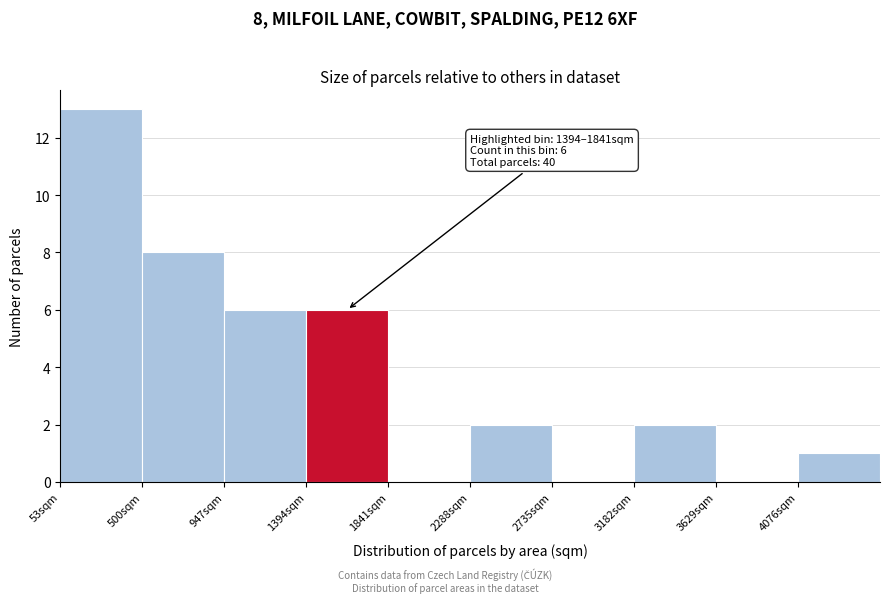

Which range on the x-axis has the tallest bar?

50 to 500